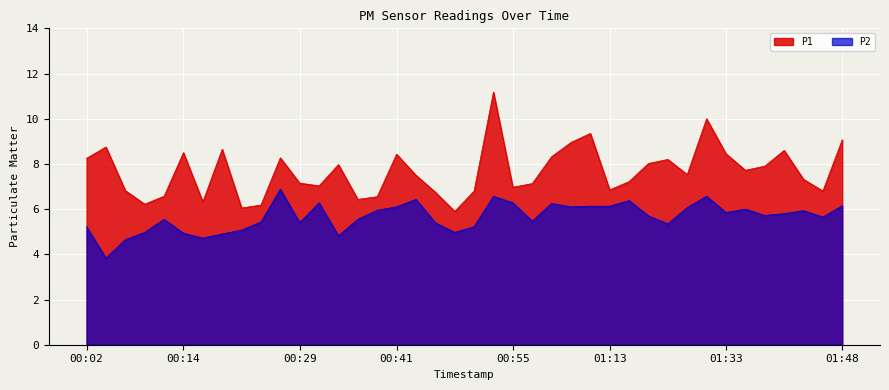

At which label is P1 closest to 8?

01:18